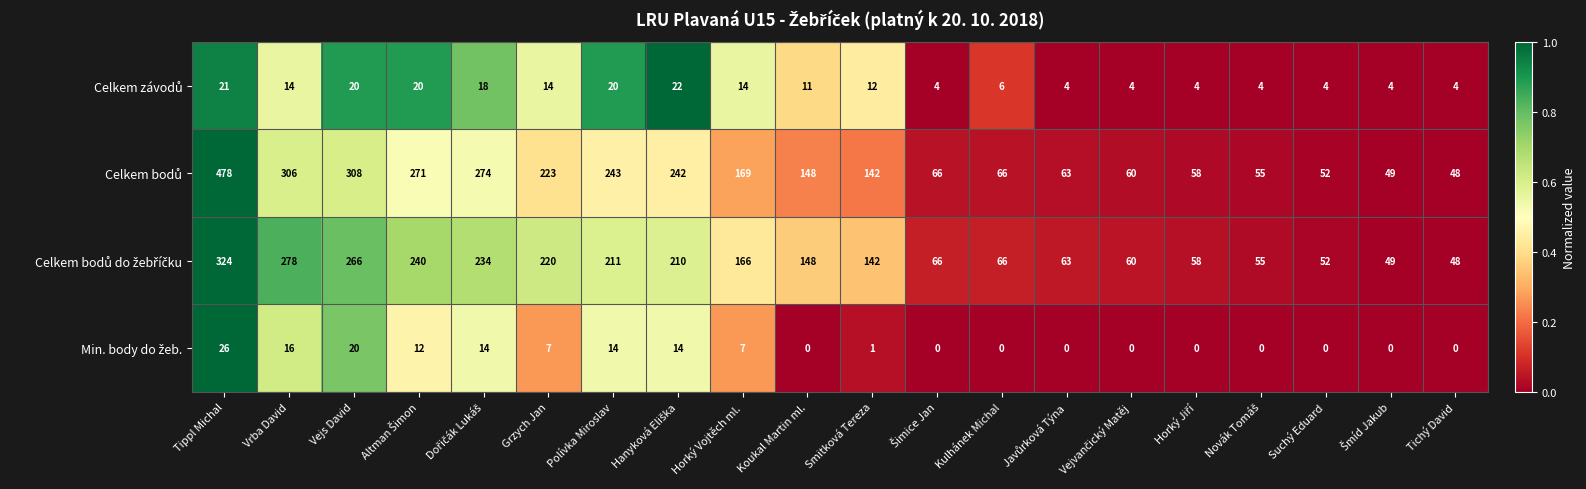

What is the maximum value shown in the chart?

478